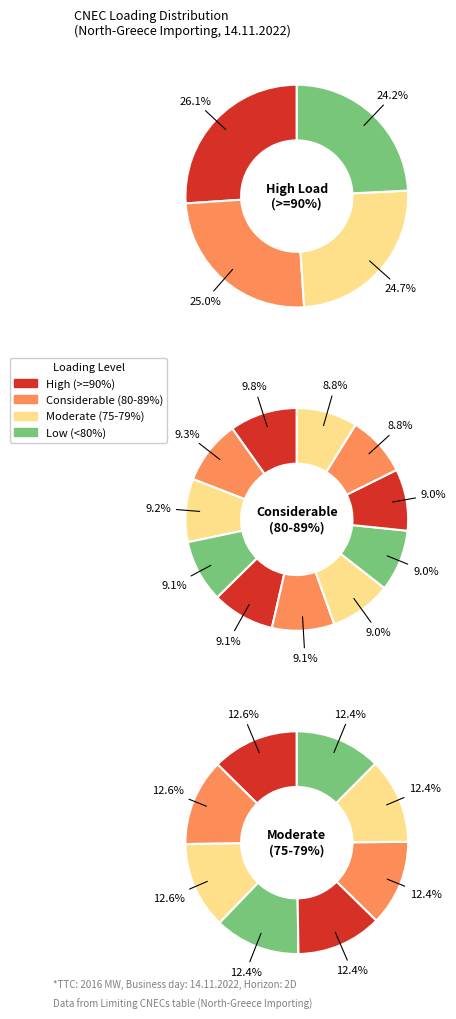

Count the number of slices in the pie.

23